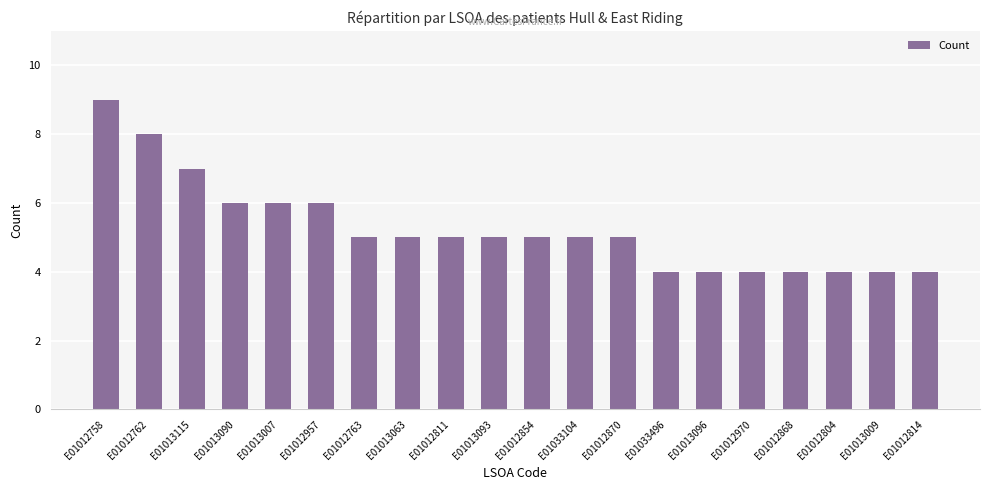

What is the difference between the values at E01012758 and E01013063?

4